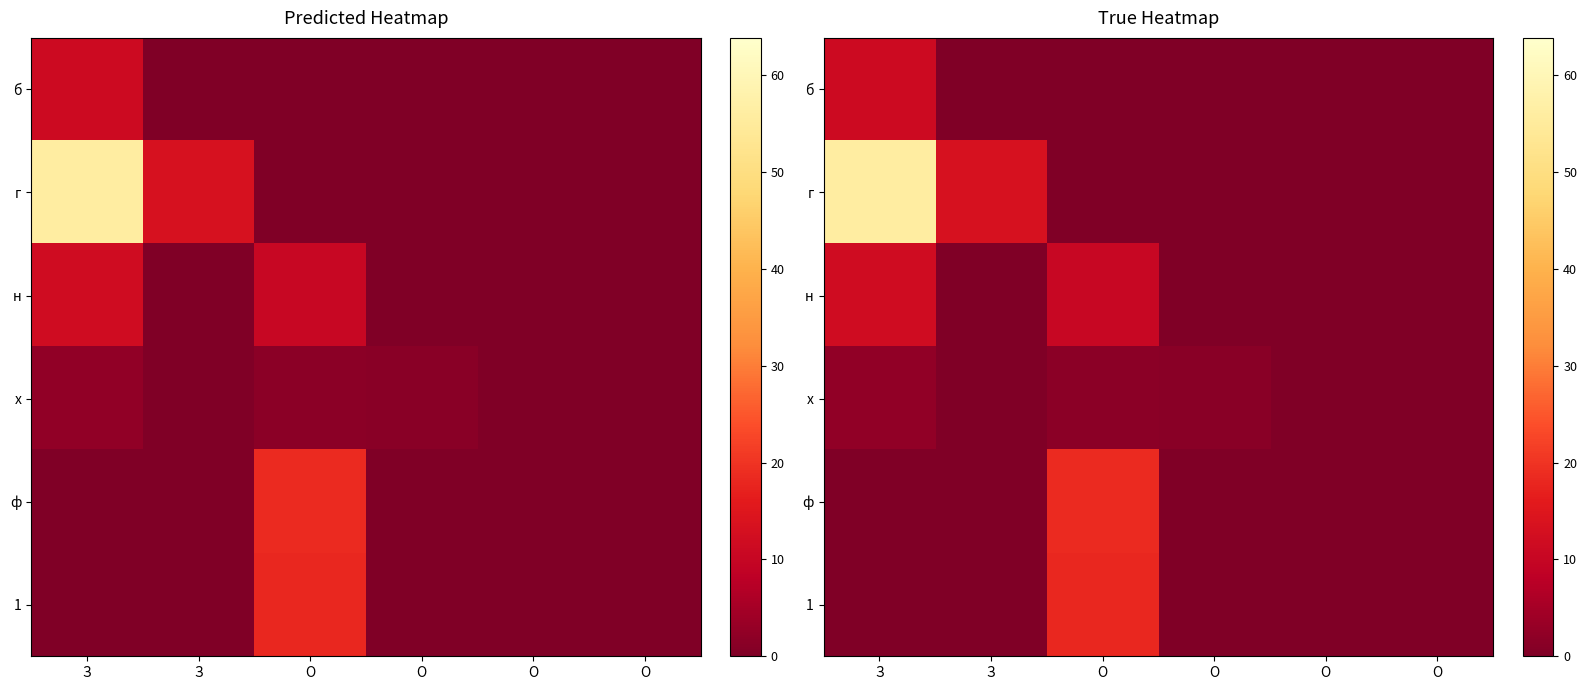

What is the average value of the ф series?

3.1